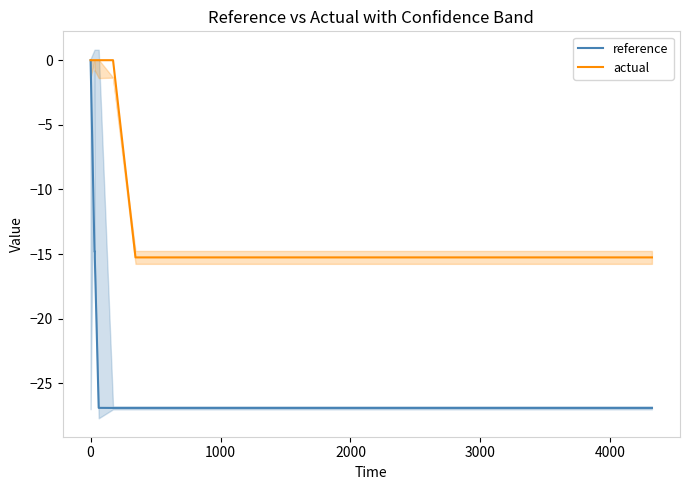

True or false: actual has a value of -10.4 at 9.

False